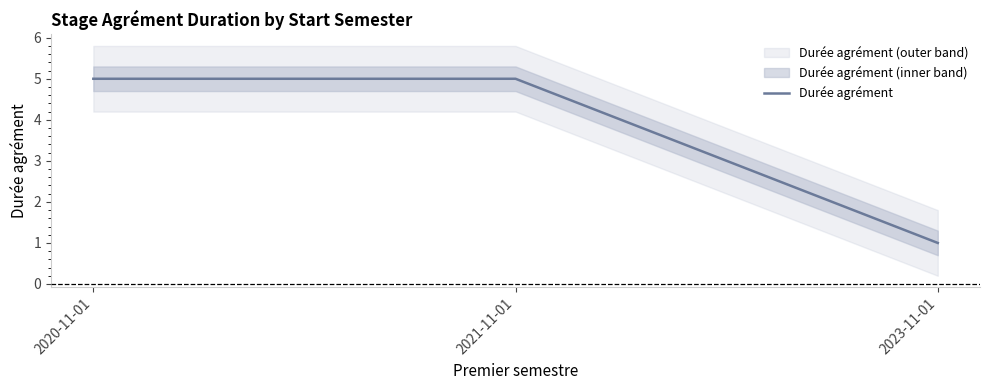

What is the difference between the values at 2020-11-01 and 2023-11-01?

4